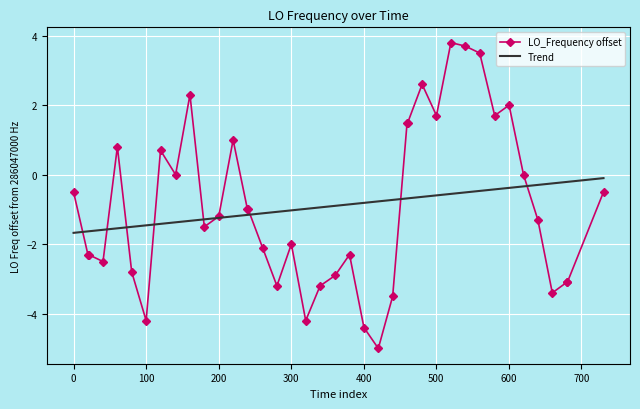

What is the lowest value of the Trend series?

-1.7